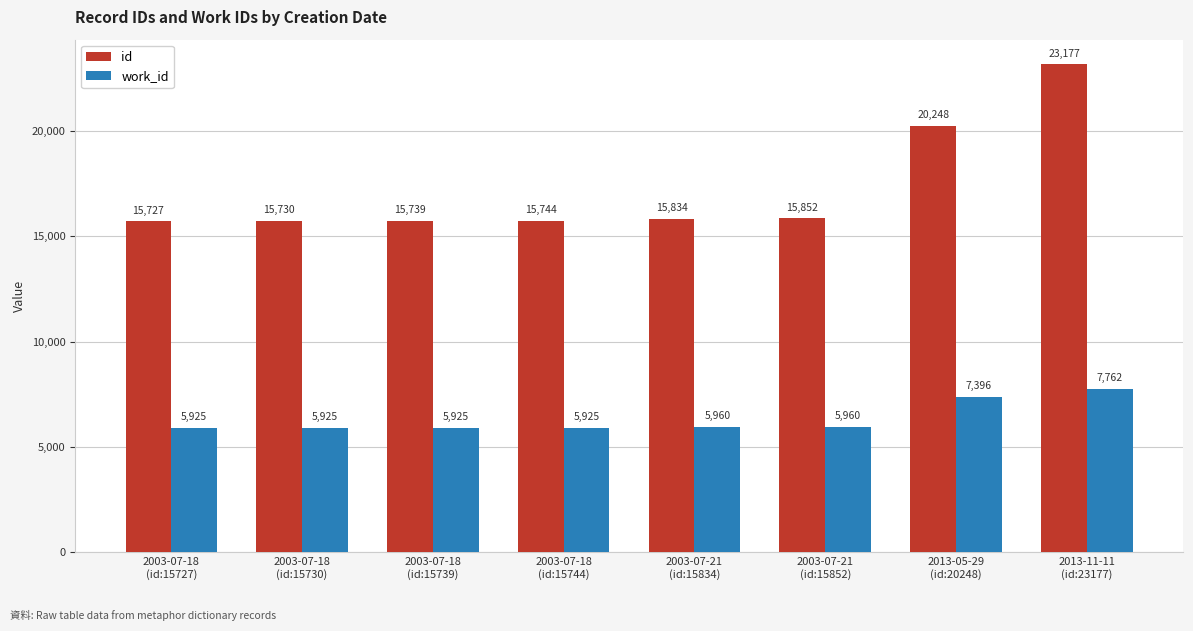

The value of work_id at 2003-07-18
(id:15727) is 5925. True or false?

True